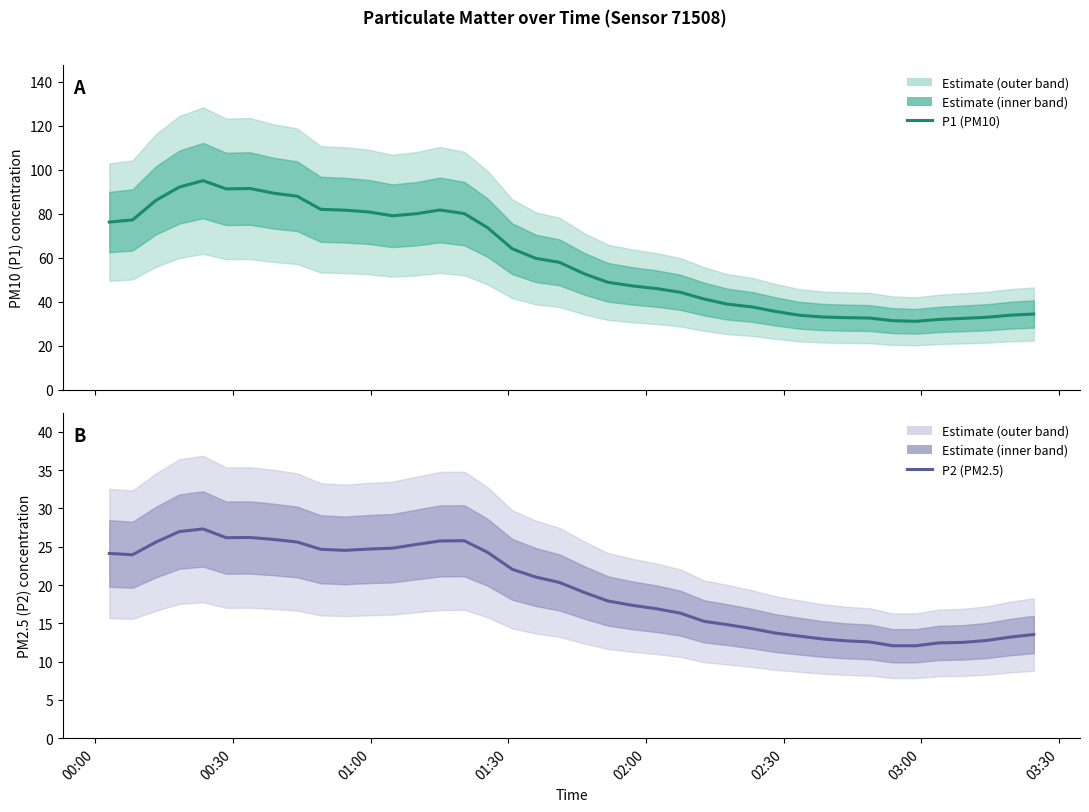

List the series in order of their peak value, lowest first.

P2 (PM2.5) estimate, P1 (PM10) estimate